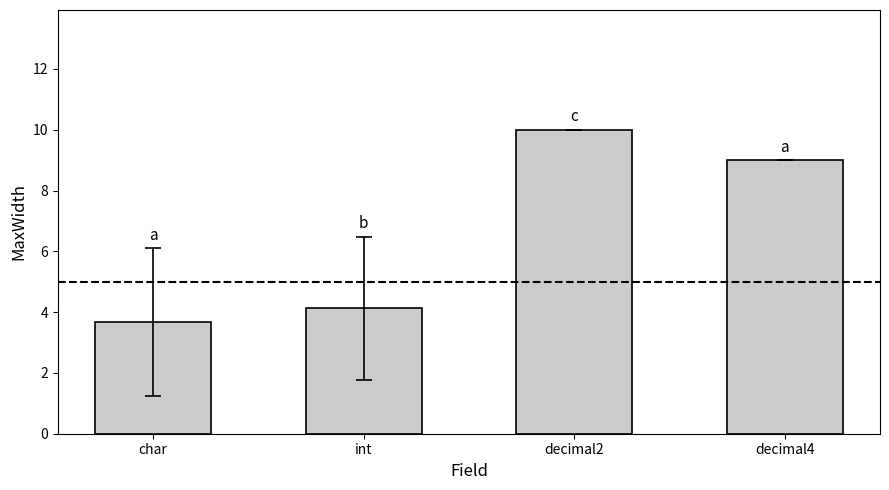

Does the chart contain any negative values?

No